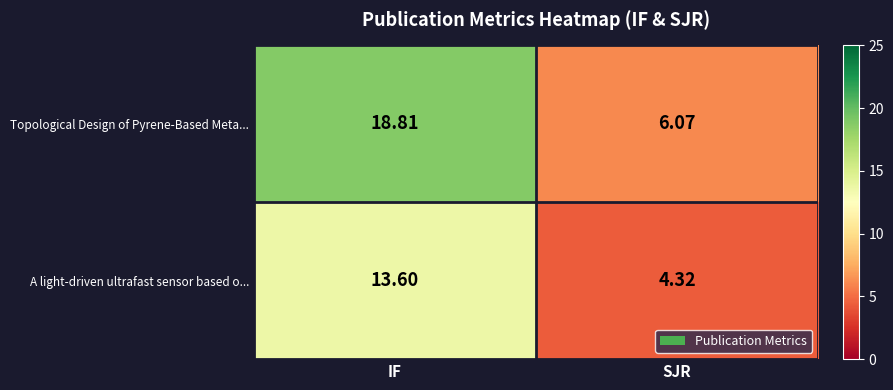

Between IF and SJR, which series saw the biggest shift?

Topological Design of Pyrene-Based Meta...